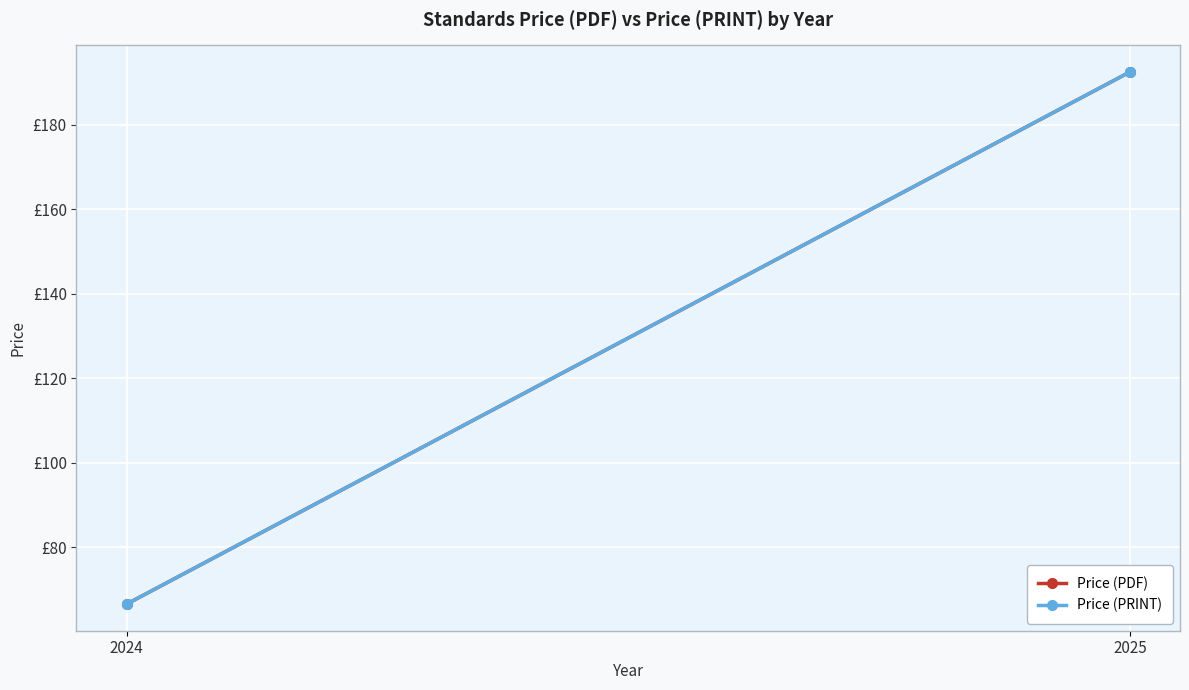

How many series are shown in this chart?

2